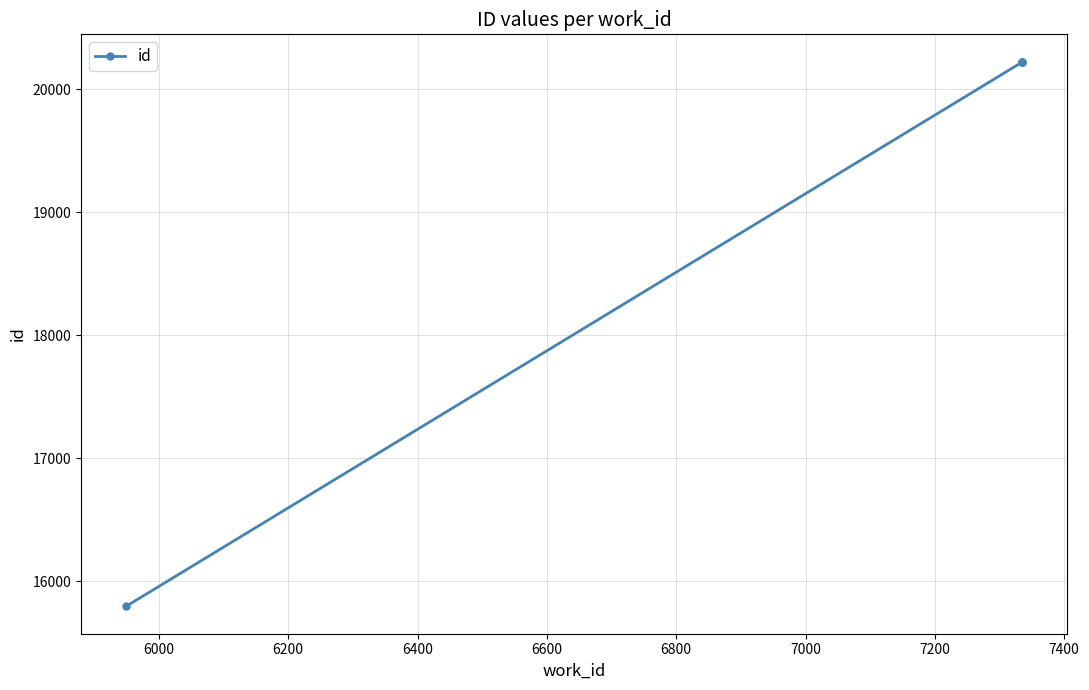

What is the value of the 1st point from the left?

15793